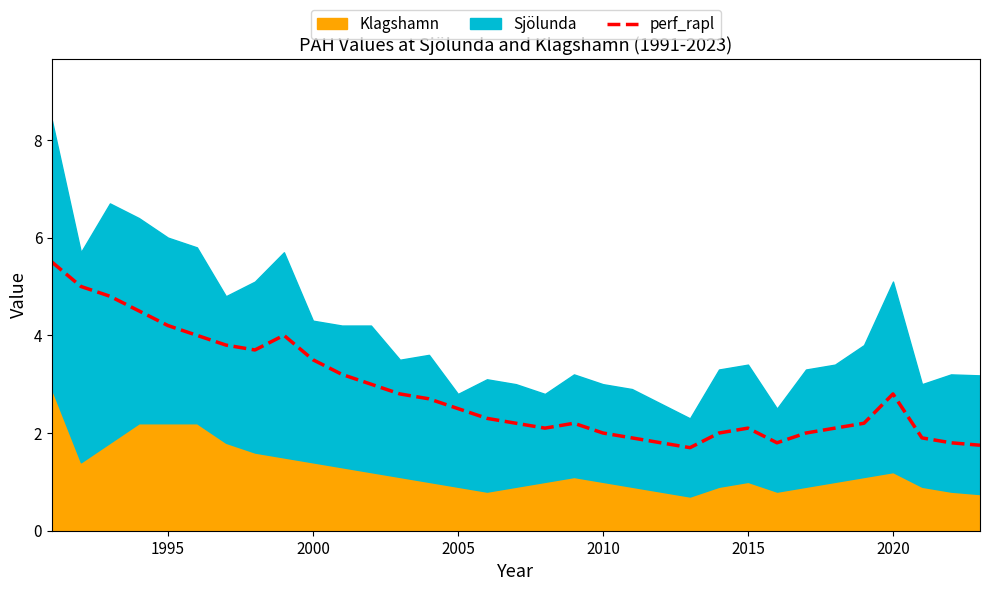

The perf_rapl series shows 3.1 at 2010. True or false?

False